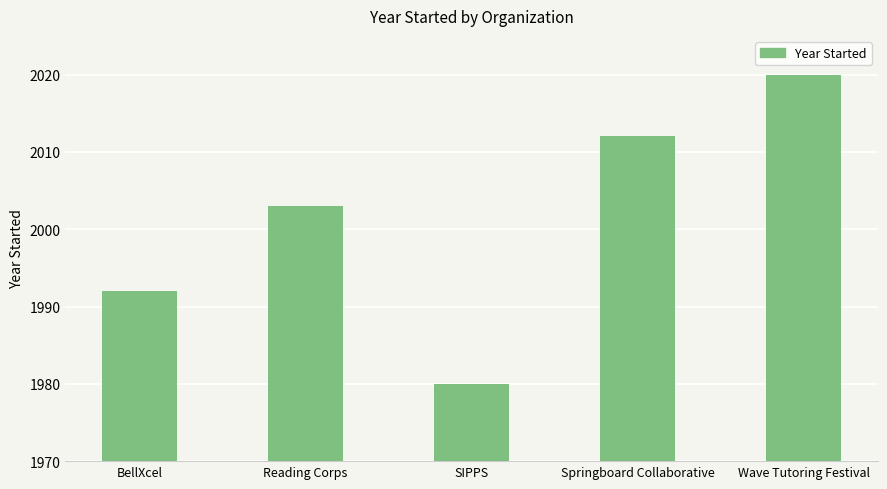

Which category has the highest value across all series?

Wave Tutoring Festival